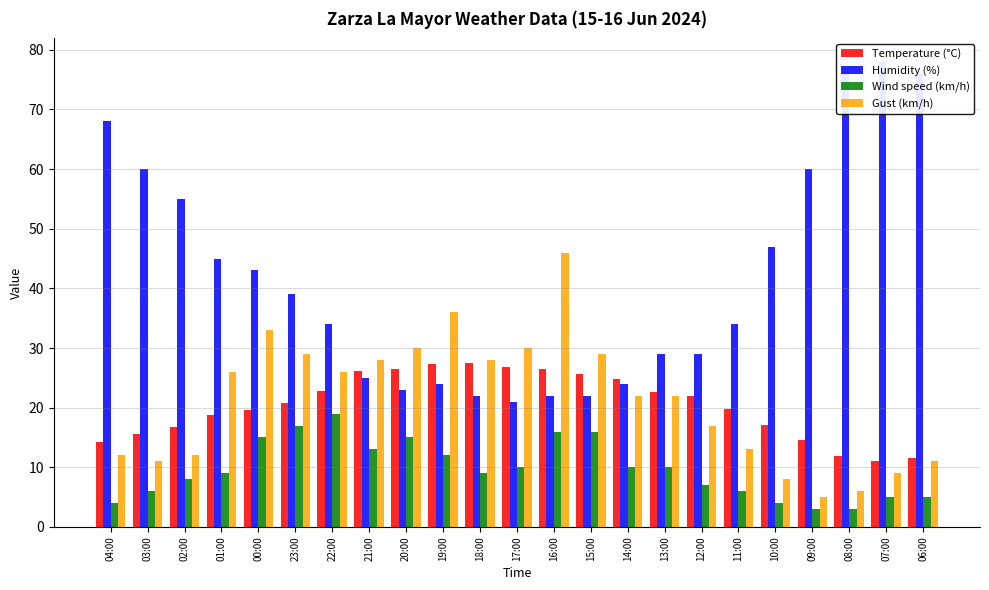

At 09:00, list the series in order from largest to smallest.

Humidity (%), Temperature (°C), Gust (km/h), Wind speed (km/h)